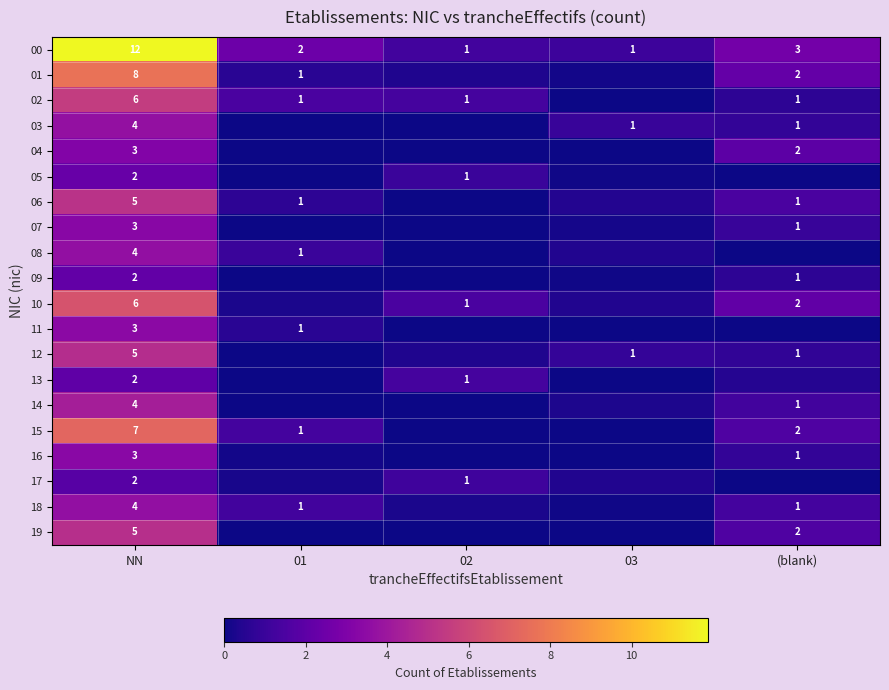

At which label is 00 closest to 6?

(blank)